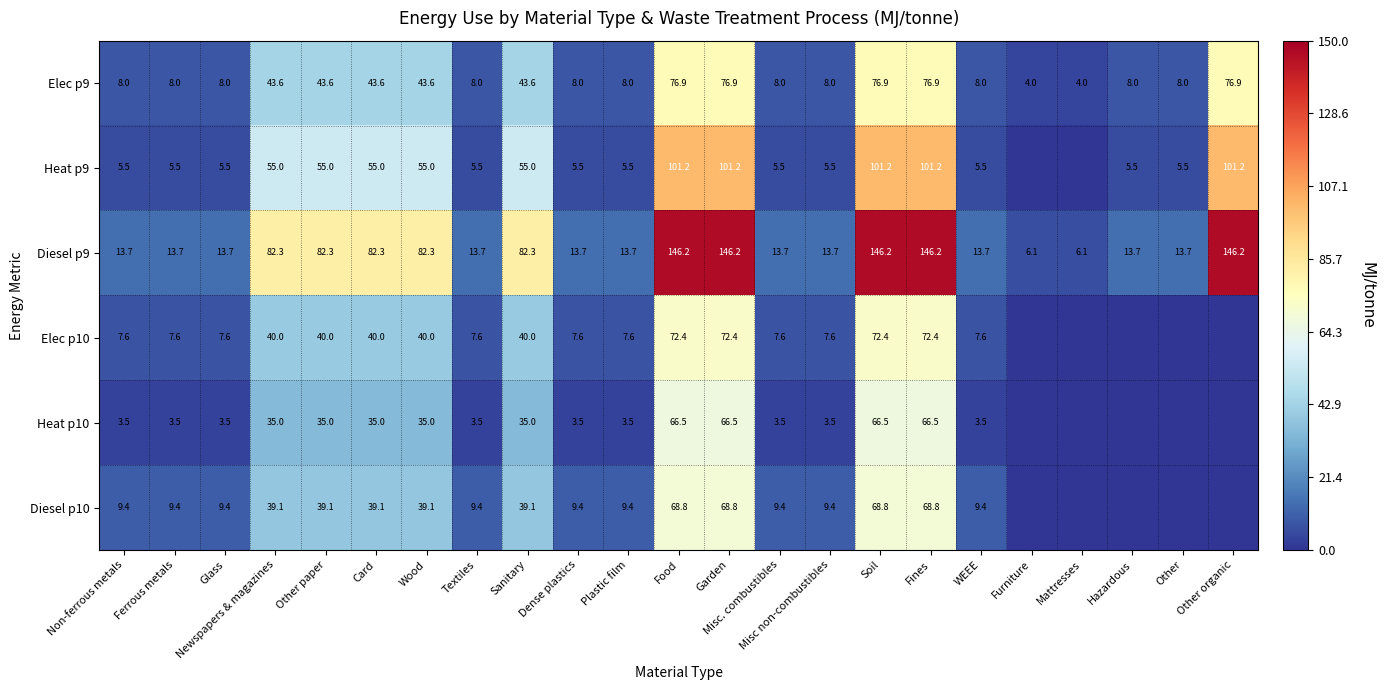

What is the spread (max minus min) of values at Fines?

79.7